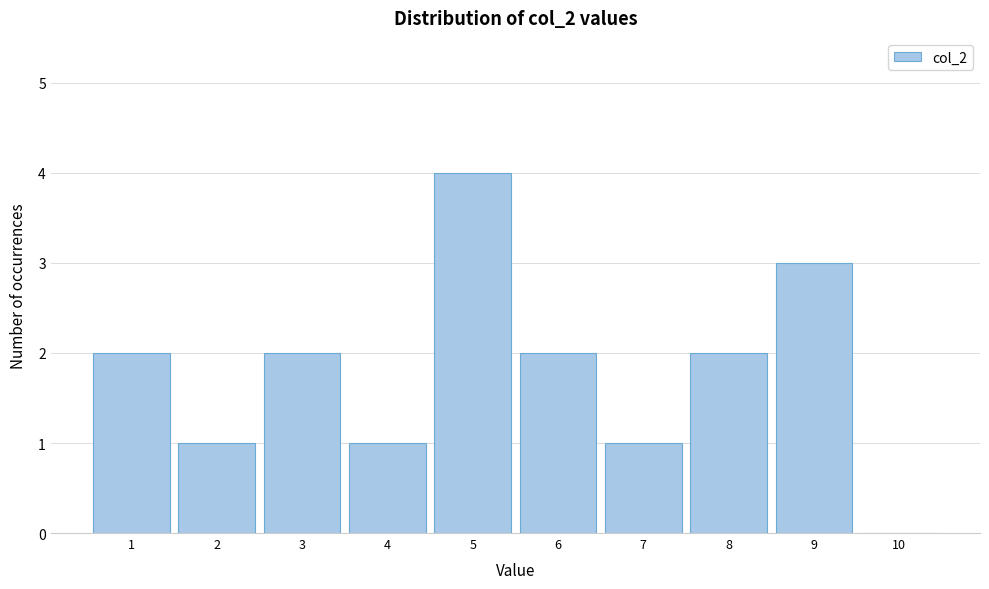

Reading right to left, list all the values displayed in this chart.

10=0	9=3	8=2	7=1	6=2	5=4	4=1	3=2	2=1	1=2